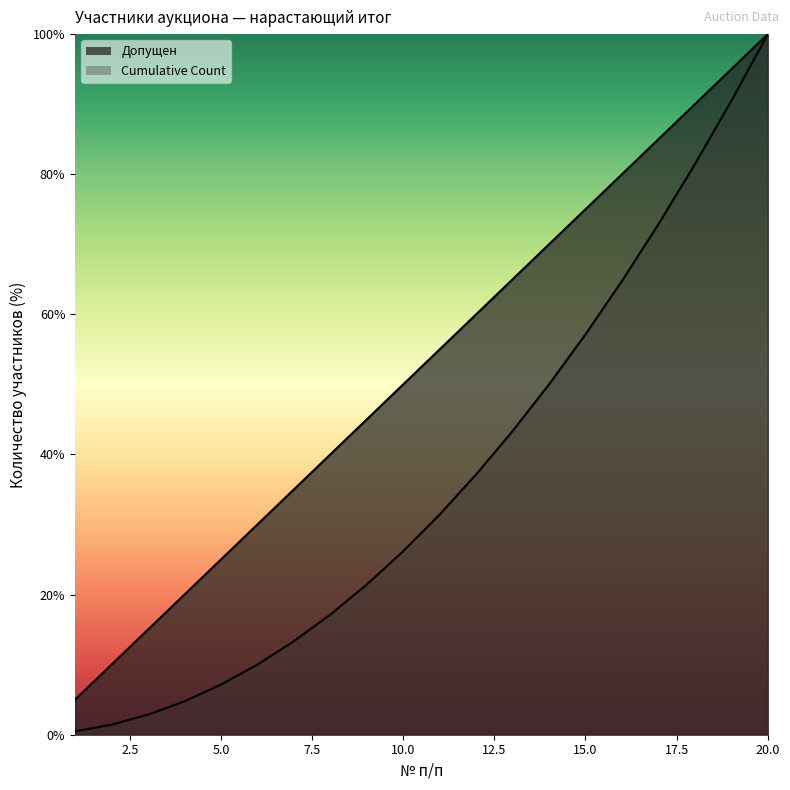

What is the smallest value displayed?

0.5